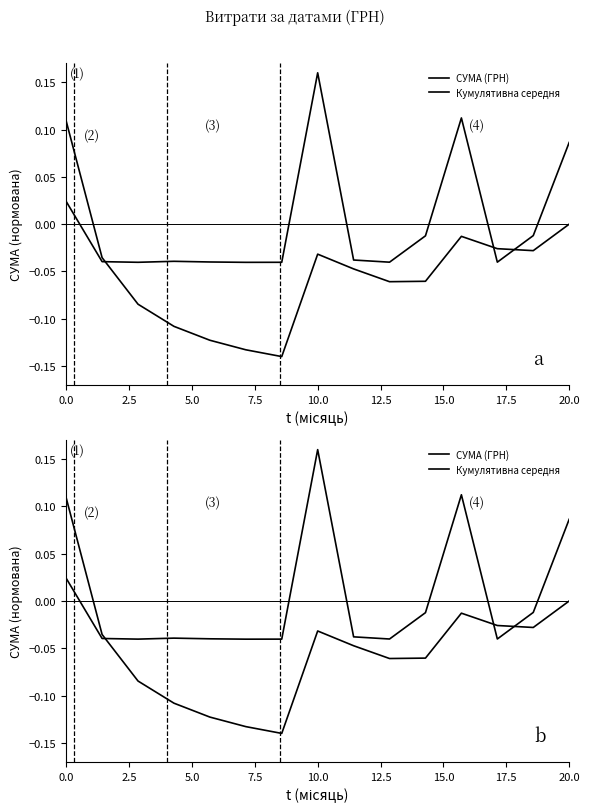

Which series ends up on top after the final intersection of СУМА (ГРН) and Кумулятивна середня?

СУМА (ГРН)